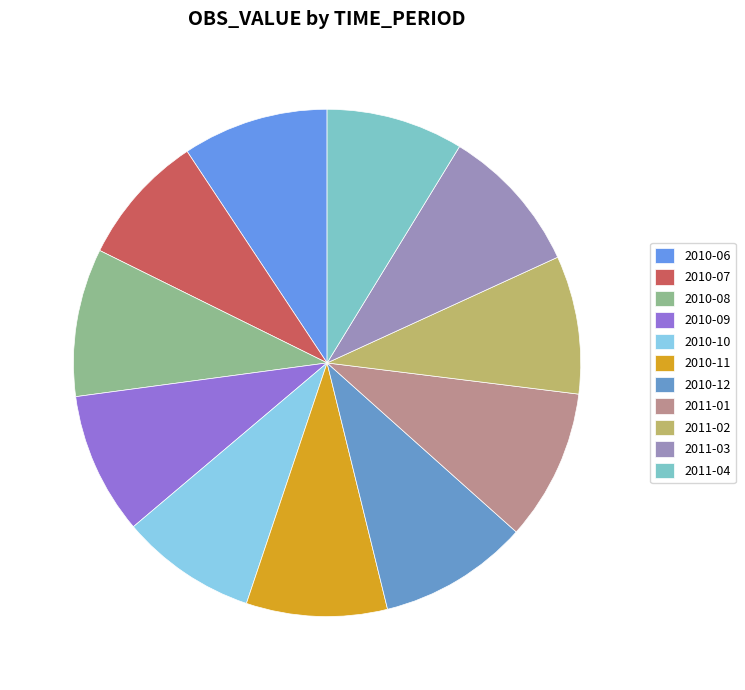

How many segments does this pie chart have?

11